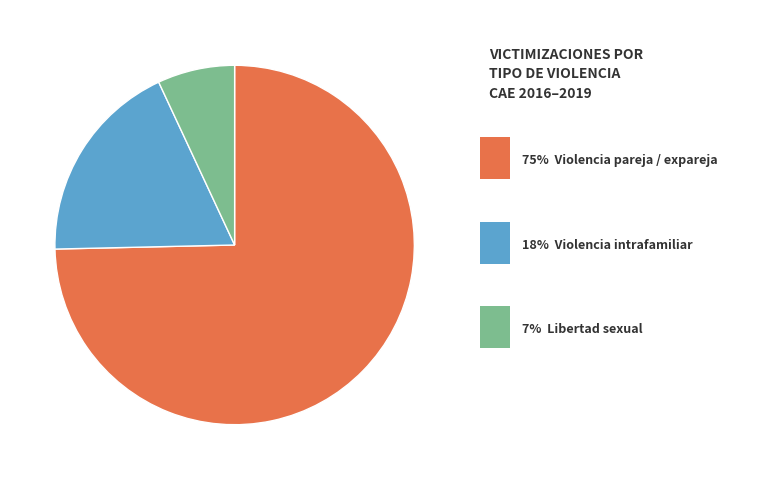

Is there any slice that represents more than half of the pie?

Yes